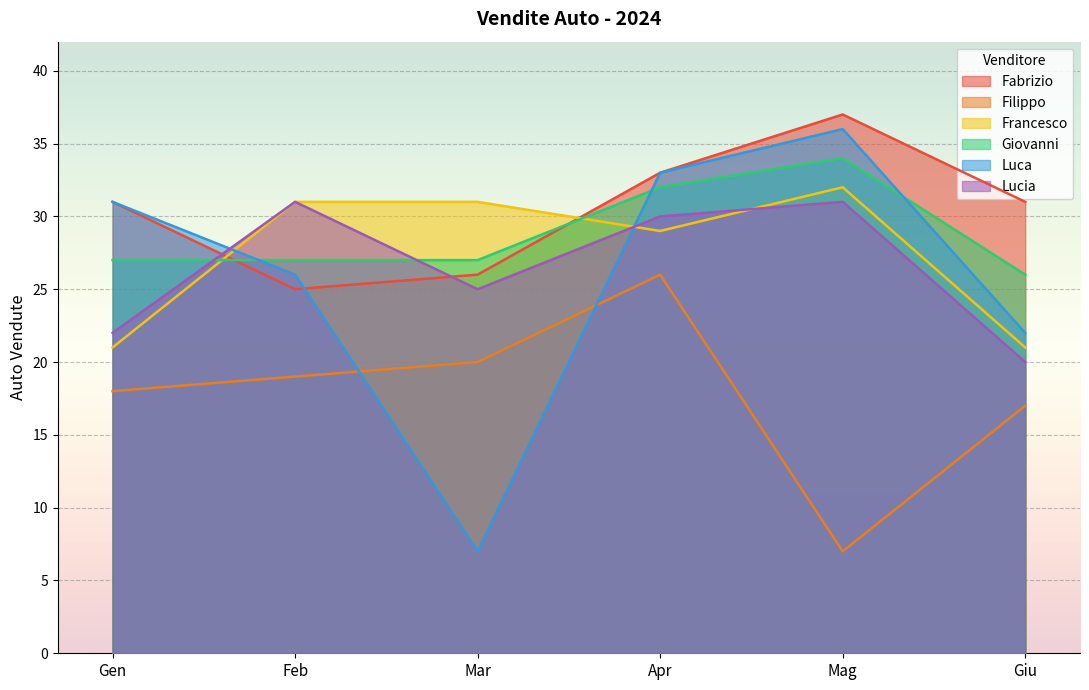

Reading right to left, list all the values displayed in this chart.

Fabrizio: 31	37	33	26	25	31
Filippo: 17	7	26	20	19	18
Francesco: 21	32	29	31	31	21
Giovanni: 26	34	32	27	27	27
Luca: 22	36	33	7	26	31
Lucia: 20	31	30	25	31	22